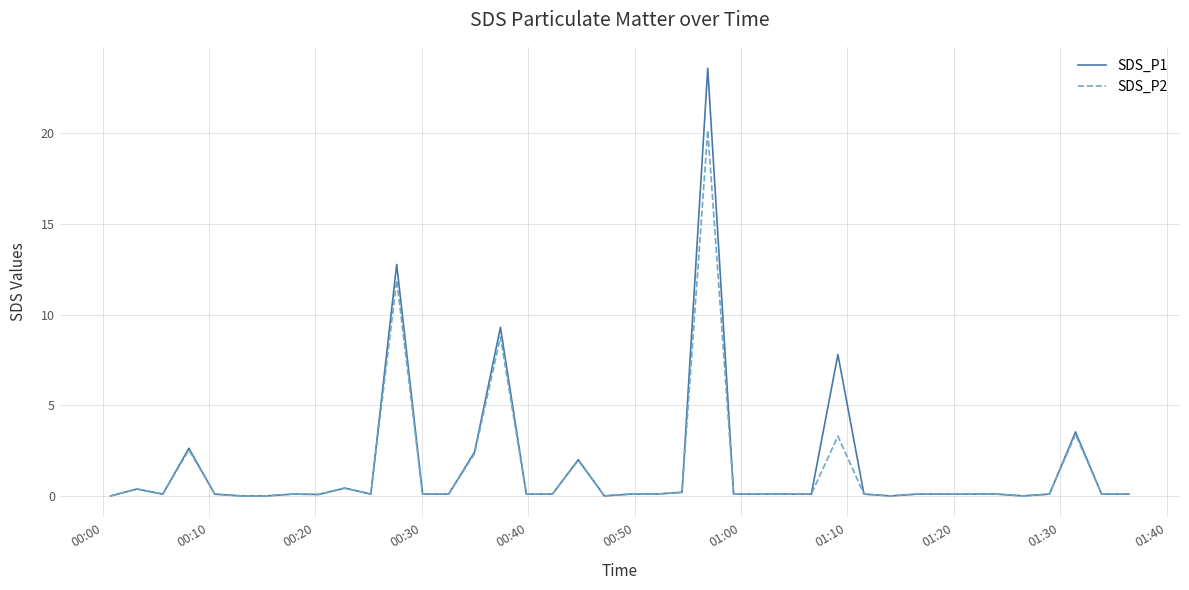

Rank the series by their maximum value, from lowest to highest.

SDS_P2, SDS_P1